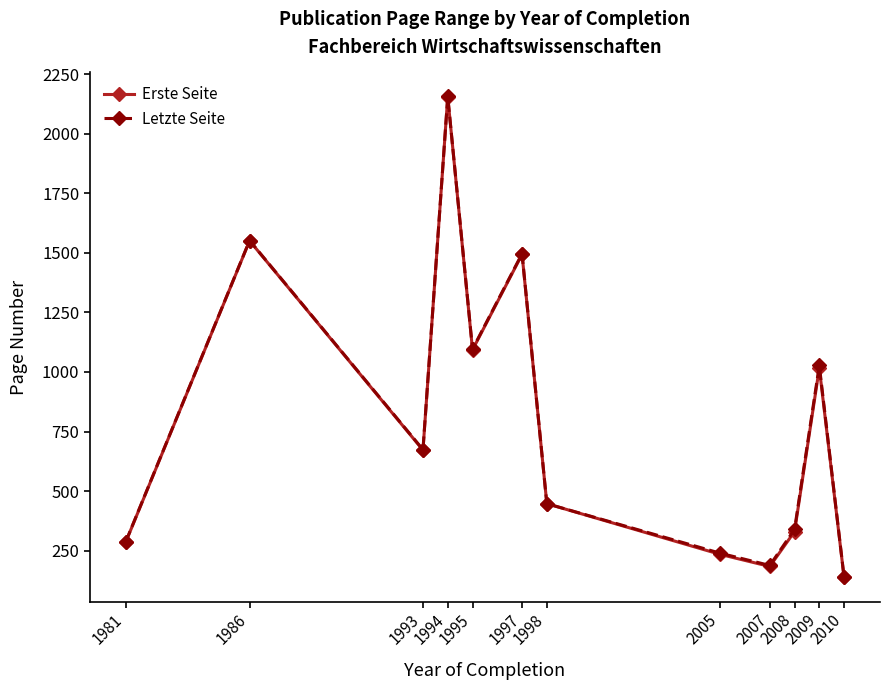

Does the chart have visible grid lines?

No